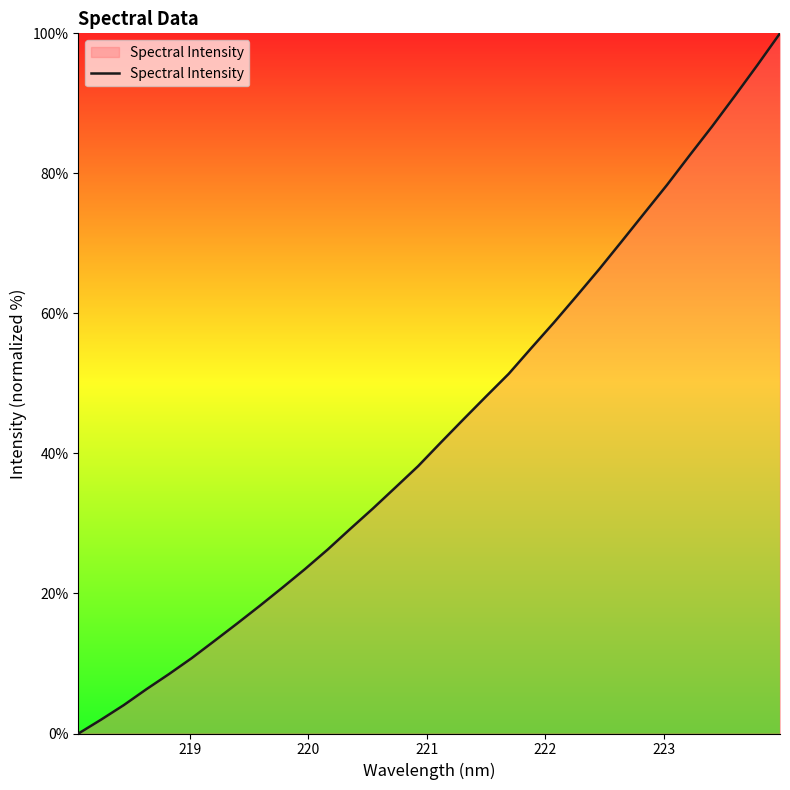

What is the maximum value shown in the chart?

100.0